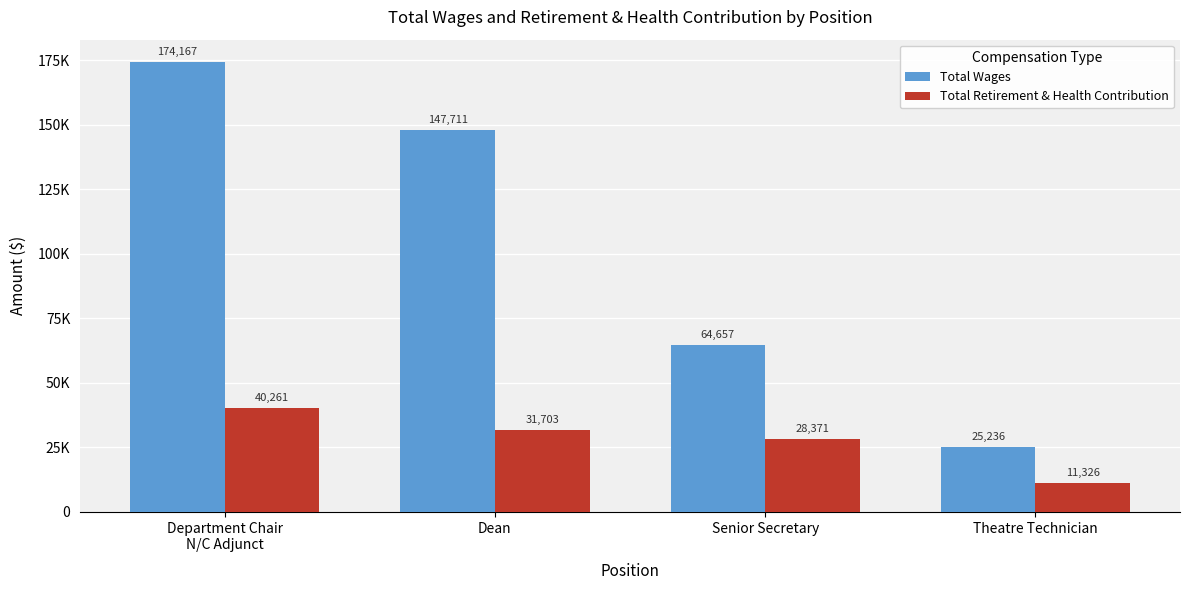

The value of Total Retirement & Health Contribution at Department Chair
N/C Adjunct is 40261. True or false?

True